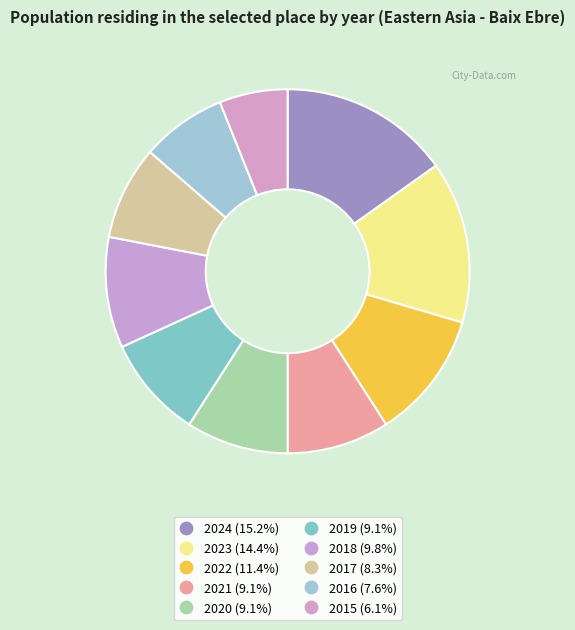

How many slices are in this pie chart?

10